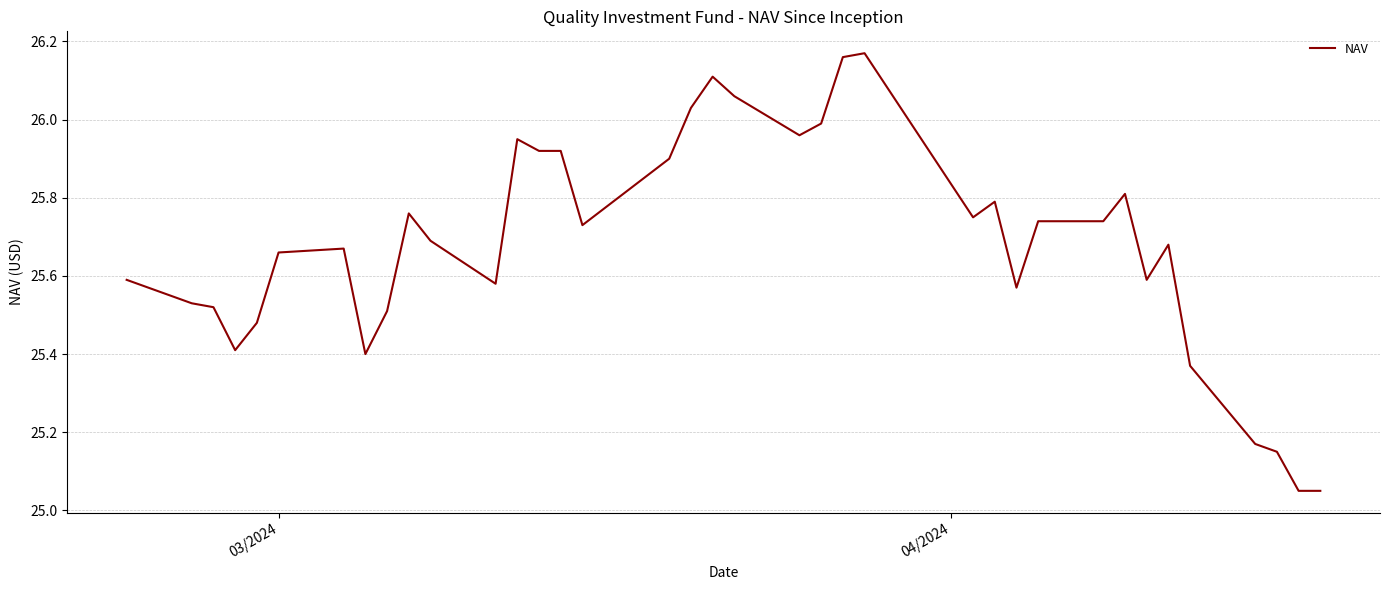

What is the difference between the maximum and minimum values?

1.1